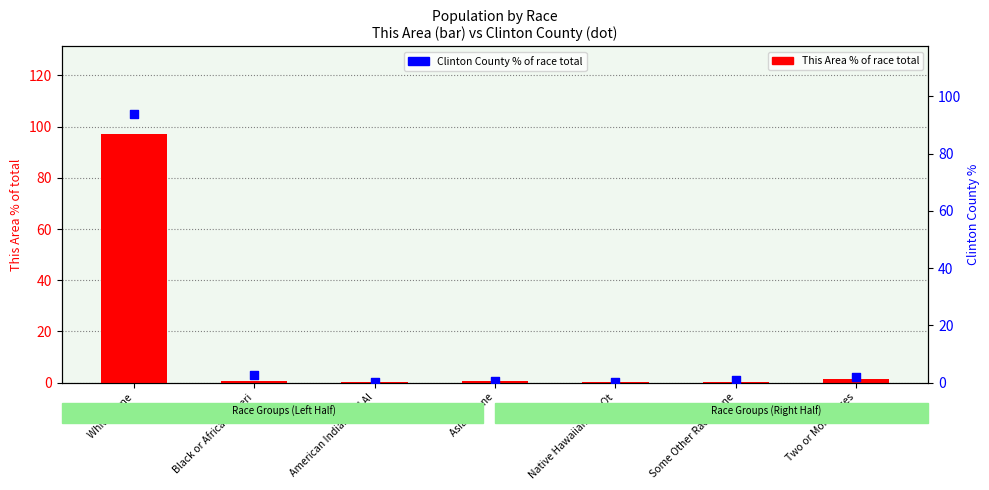

At how many categories does at least one series exceed 21?

1